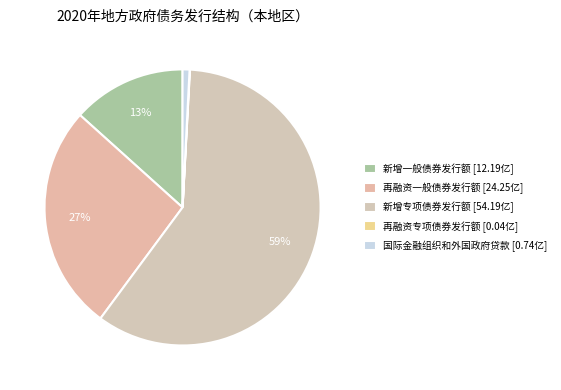

Rank the categories by value from highest to lowest.

新增专项债券发行额, 再融资一般债券发行额, 新增一般债券发行额, 国际金融组织和外国政府贷款, 再融资专项债券发行额